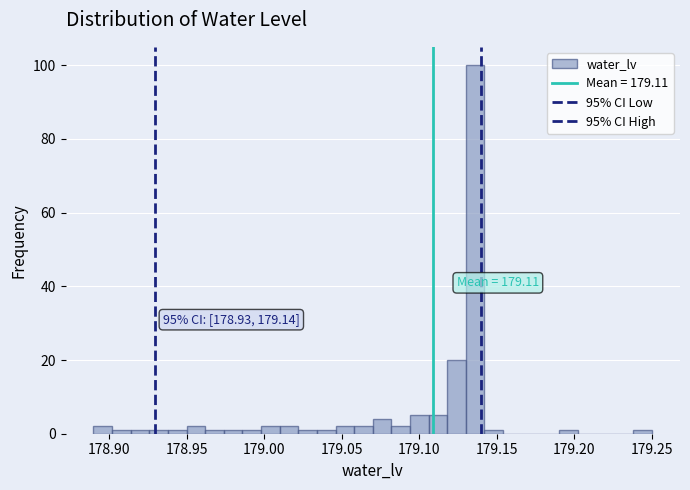

Read against the x-axis, roughly where is the centre of the tallest bar?

179.135